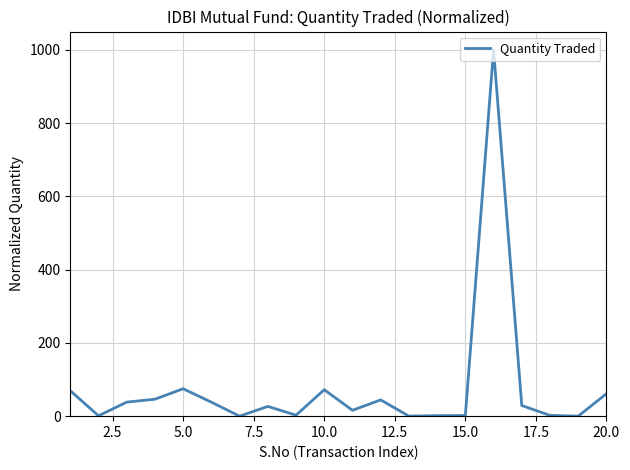

What is the maximum value shown in the chart?

1000.0